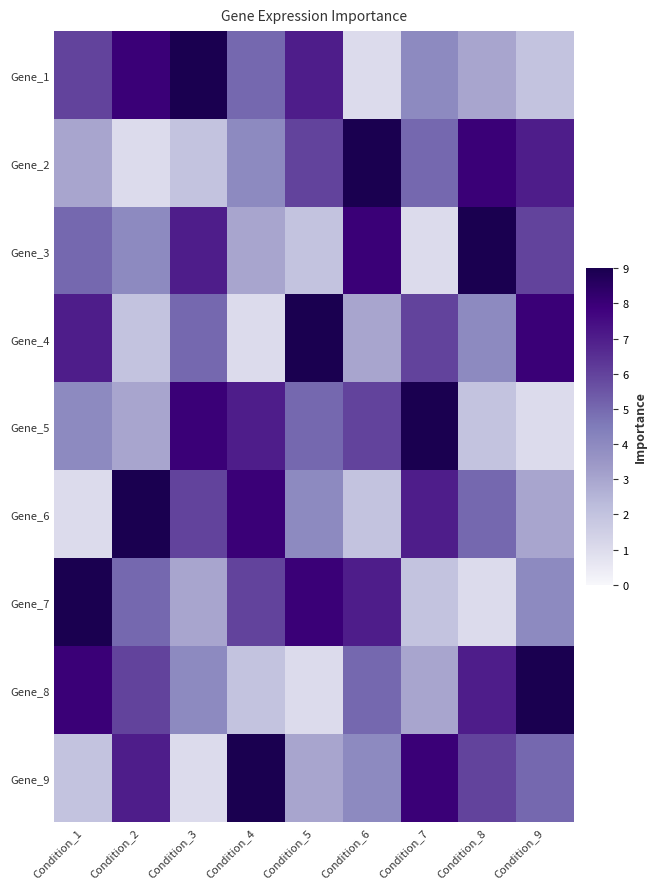

Between Condition_7 and Condition_9, which is larger?

Condition_7